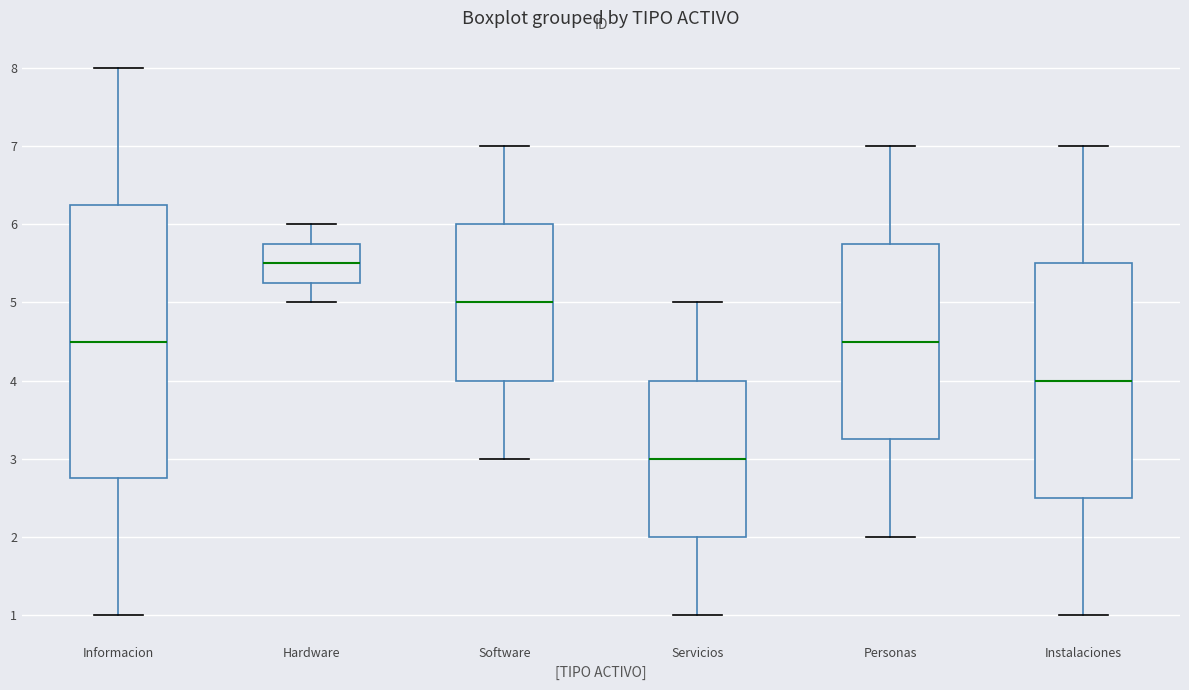

Reading left to right, transcribe this box plot: for each box, give where its median line is, the range the box spans, and where its two whiskers end, as read against the y-axis. The values are not printed on the chart, so give them approximately, as read against the axis.

Informacion: median 4.5, box 2.8 to 6.3, whiskers 1.0 to 8.0
Hardware: median 5.5, box 5.3 to 5.8, whiskers 5.0 to 6.0
Software: median 5.0, box 4.0 to 6.0, whiskers 3.0 to 7.0
Servicios: median 3.0, box 2.0 to 4.0, whiskers 1.0 to 5.0
Personas: median 4.5, box 3.3 to 5.8, whiskers 2.0 to 7.0
Instalaciones: median 4.0, box 2.5 to 5.5, whiskers 1.0 to 7.0